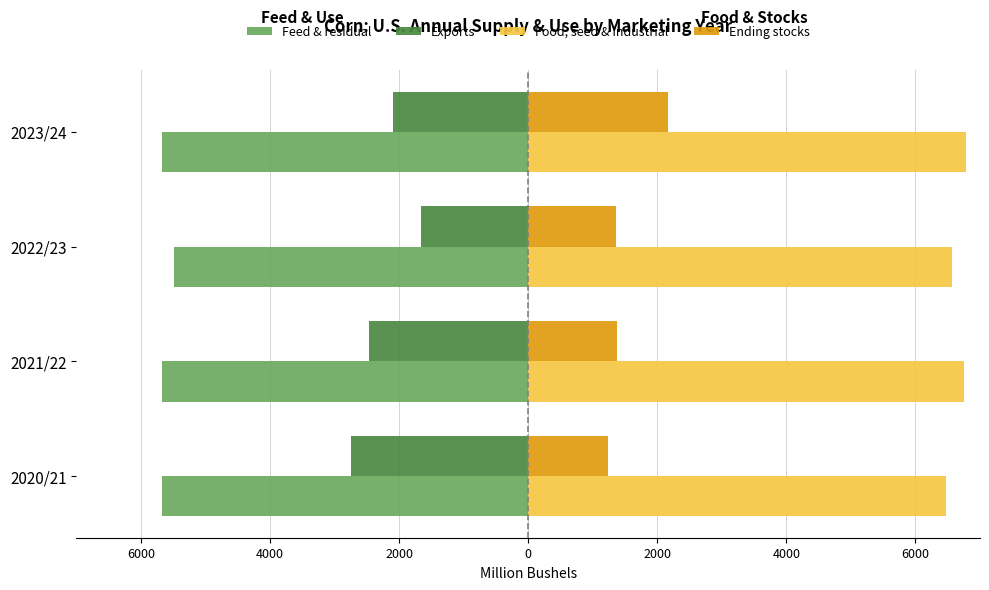

What are all the series names shown in the legend?

Feed & residual, Exports, Food, seed & industrial, Ending stocks